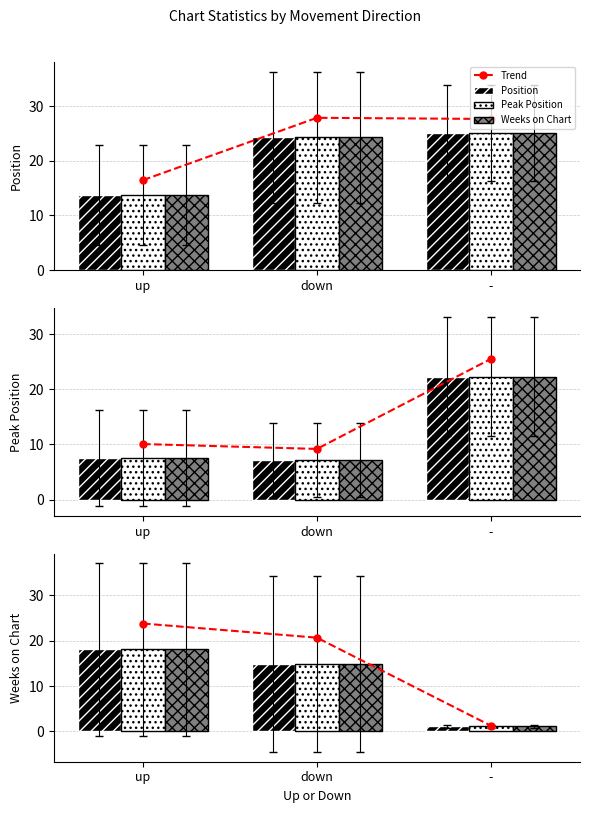

Which series has the largest range (max minus min)?

Trend